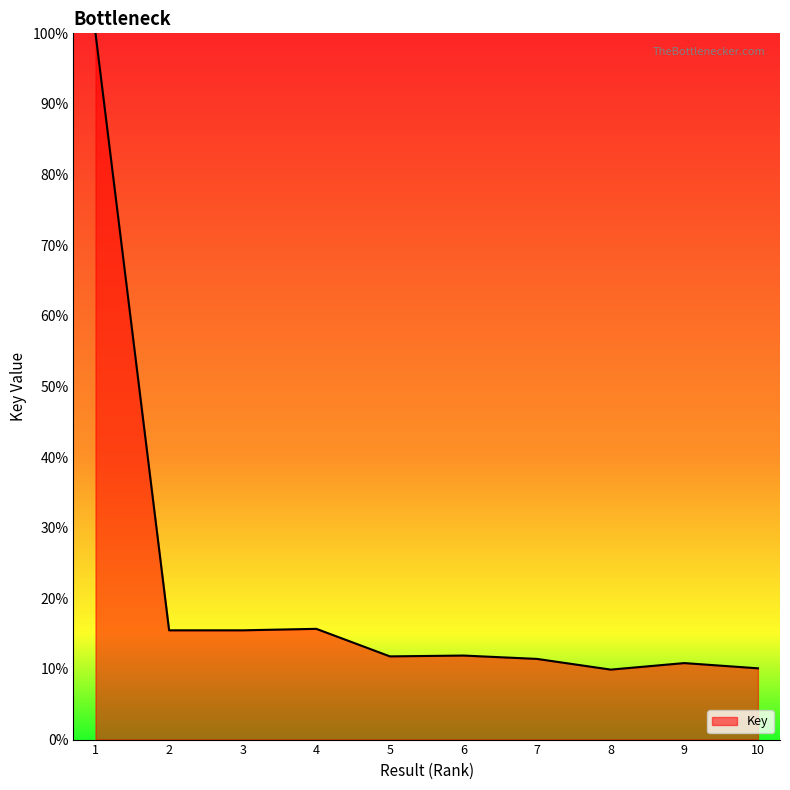

Does the chart have visible grid lines?

No